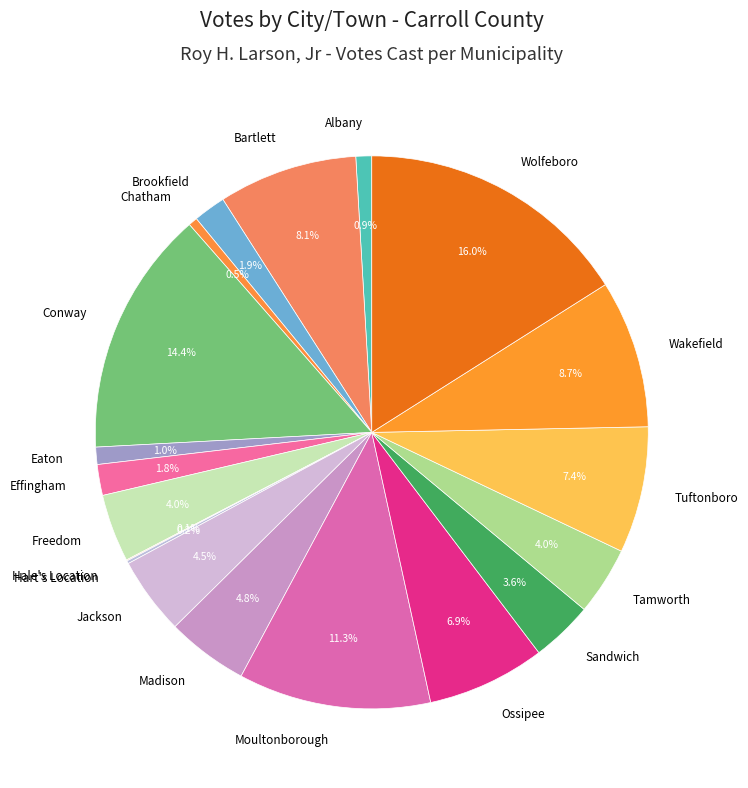

To the nearest percent, what portion does Freedom represent?

4%